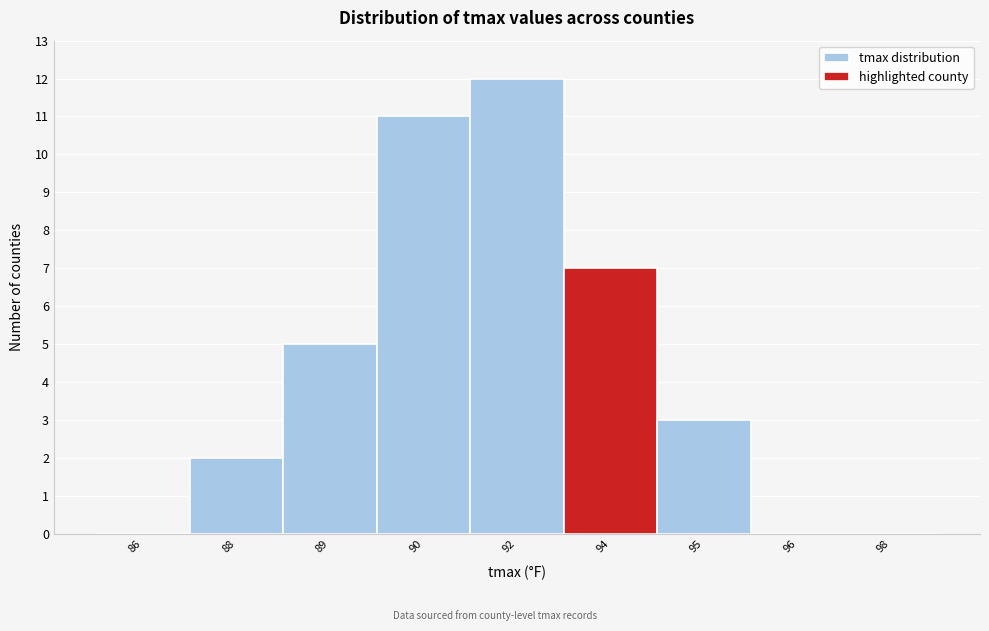

Reading left to right, what are all the values shown in this chart?

86=0	88=2	89=5	90=11	92=12	94=7	95=3	96=0	98=0